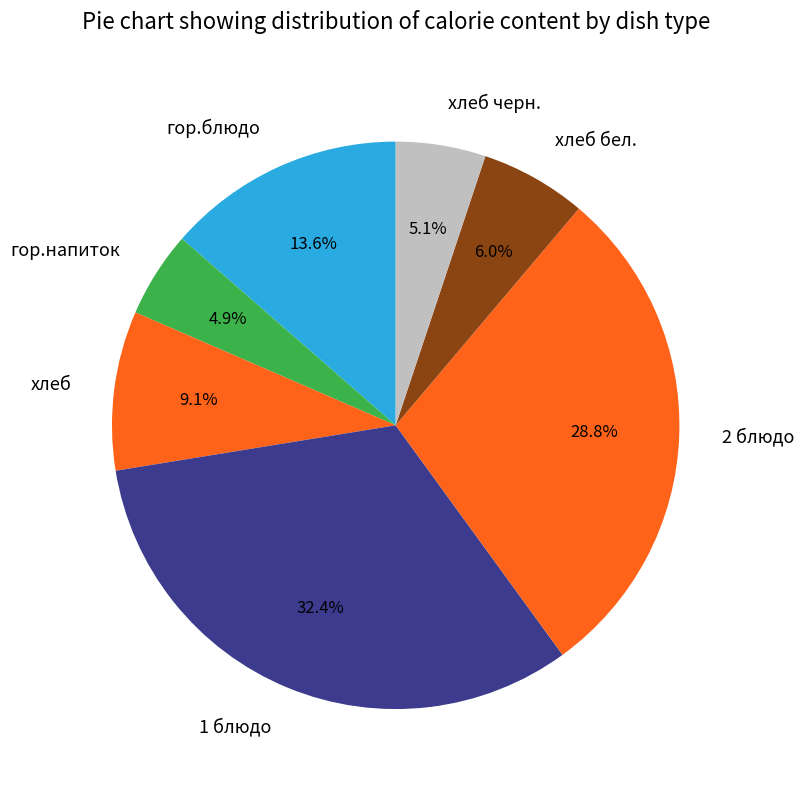

What percentage is the хлеб бел. slice, to the nearest percent?

6%